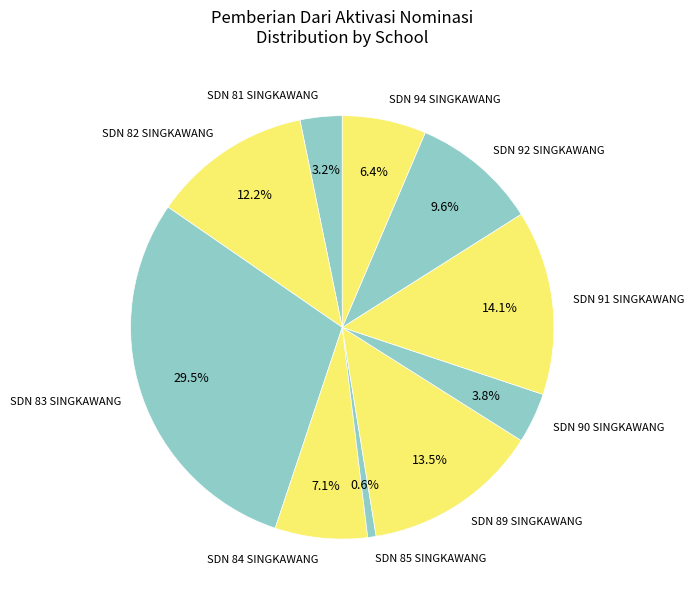

Rank the categories by value from lowest to highest.

SDN 85 SINGKAWANG, SDN 81 SINGKAWANG, SDN 90 SINGKAWANG, SDN 94 SINGKAWANG, SDN 84 SINGKAWANG, SDN 92 SINGKAWANG, SDN 82 SINGKAWANG, SDN 89 SINGKAWANG, SDN 91 SINGKAWANG, SDN 83 SINGKAWANG